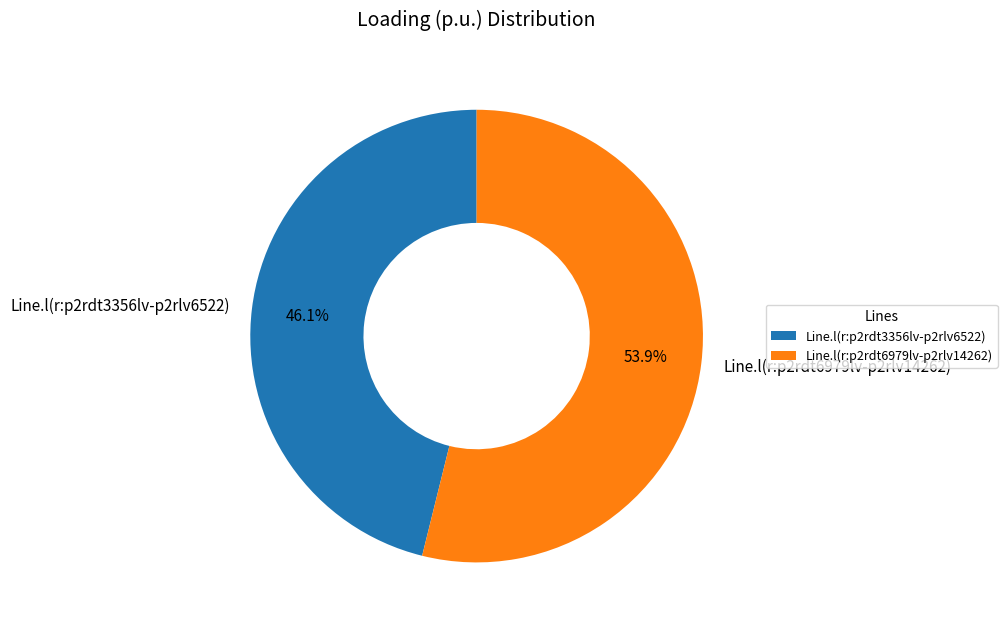

Combined, do Line.l(r:p2rdt6979lv-p2rlv14262) and Line.l(r:p2rdt3356lv-p2rlv6522) account for over 50%?

Yes